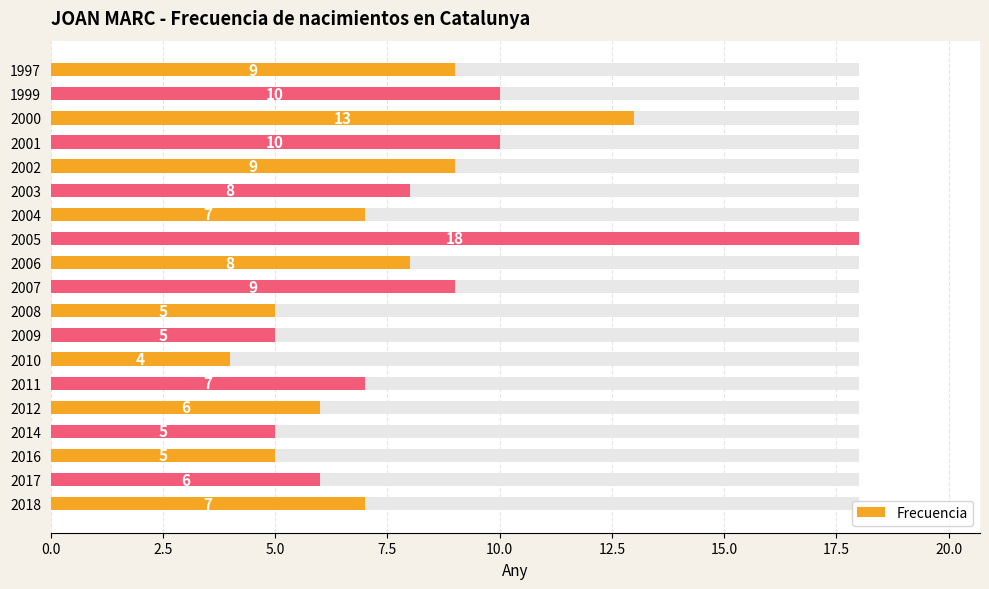

Reading left to right, extract all data points from this chart.

7	6	5	5	6	7	4	5	5	9	8	18	7	8	9	10	13	10	9